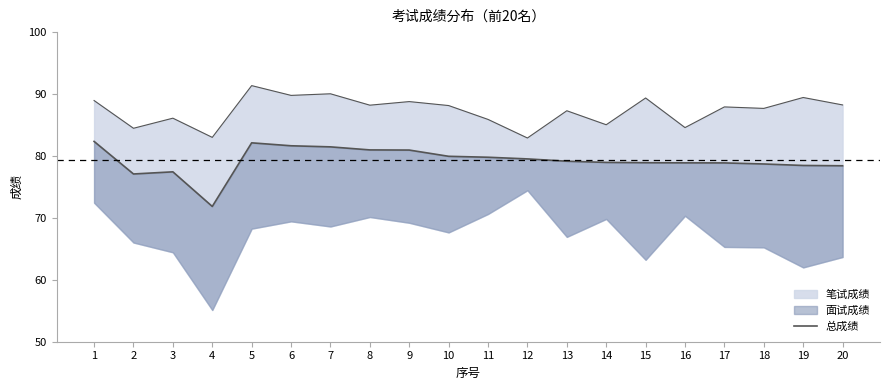

The value at 10 is 79.9. True or false?

True